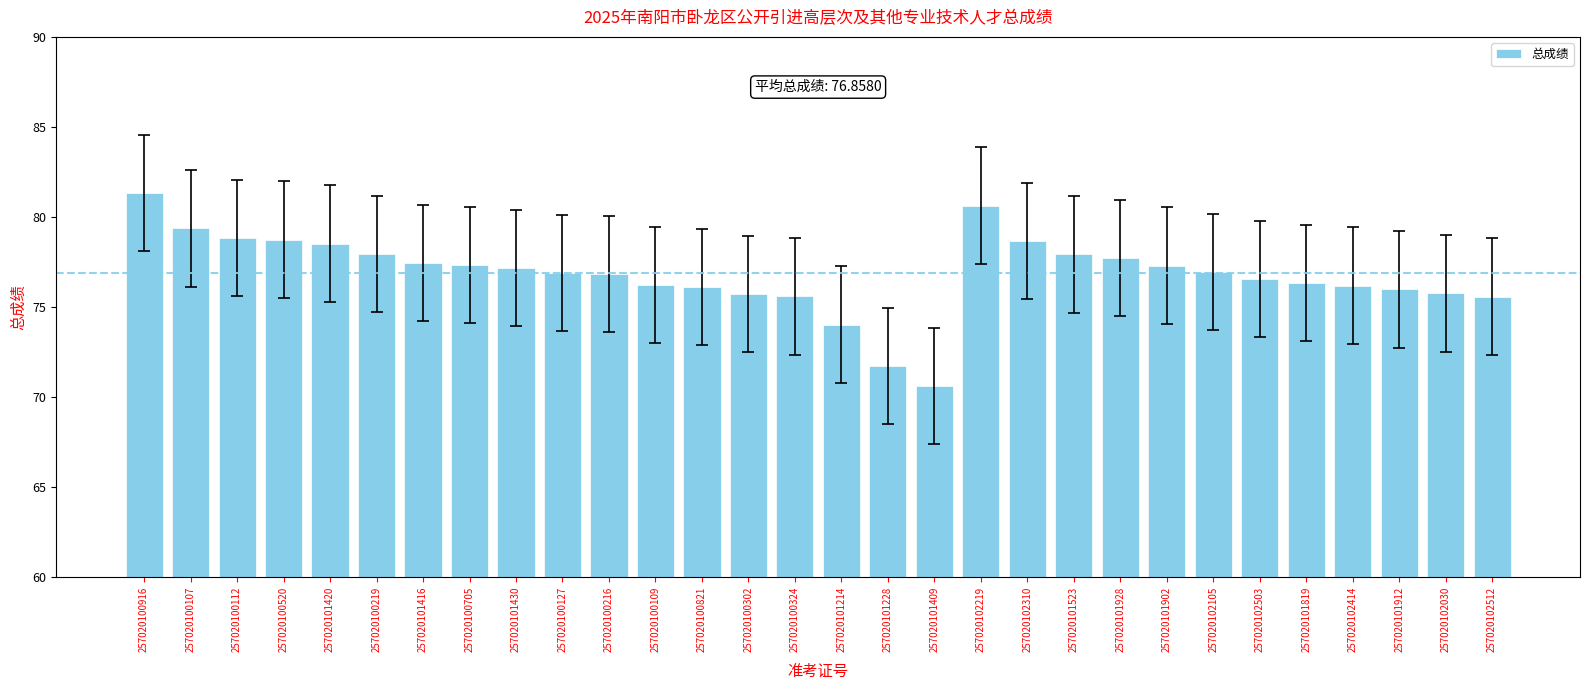

Count the number of data series in this chart.

1